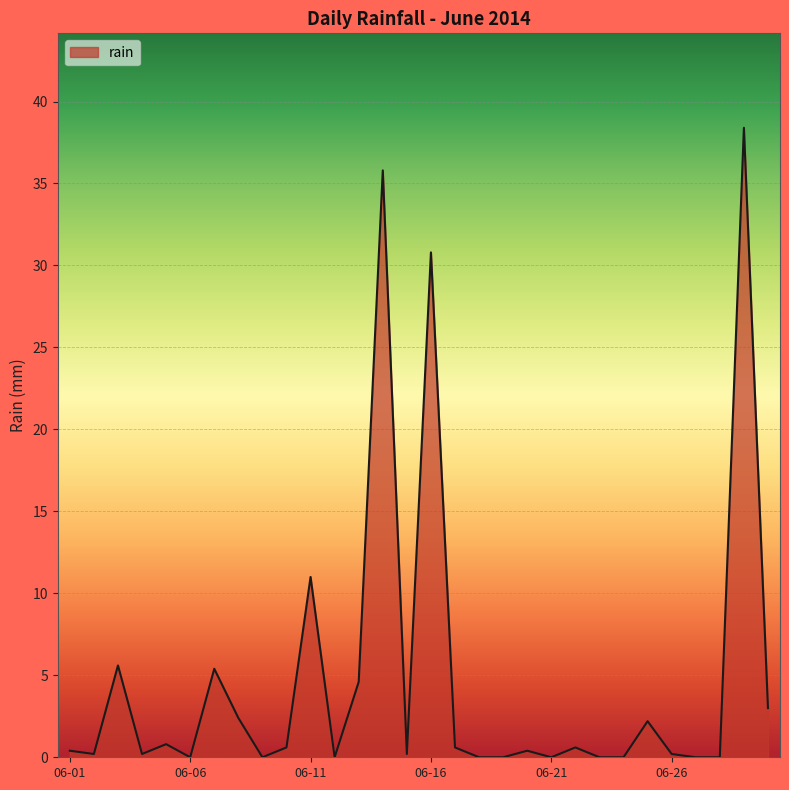

What is the maximum value shown in the chart?

38.4